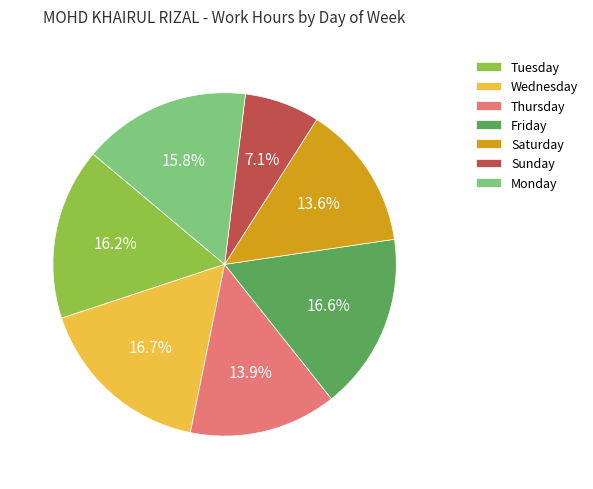

Is there a majority slice in this chart?

No